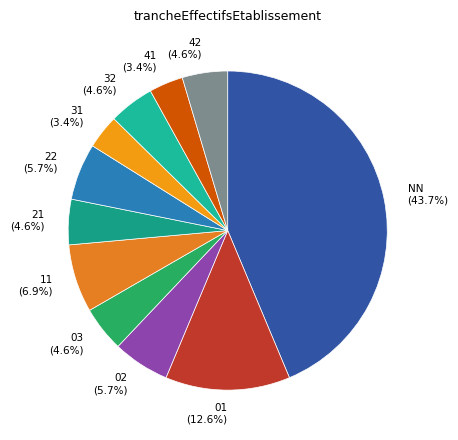

Which has a higher value, 21 or 22?

22